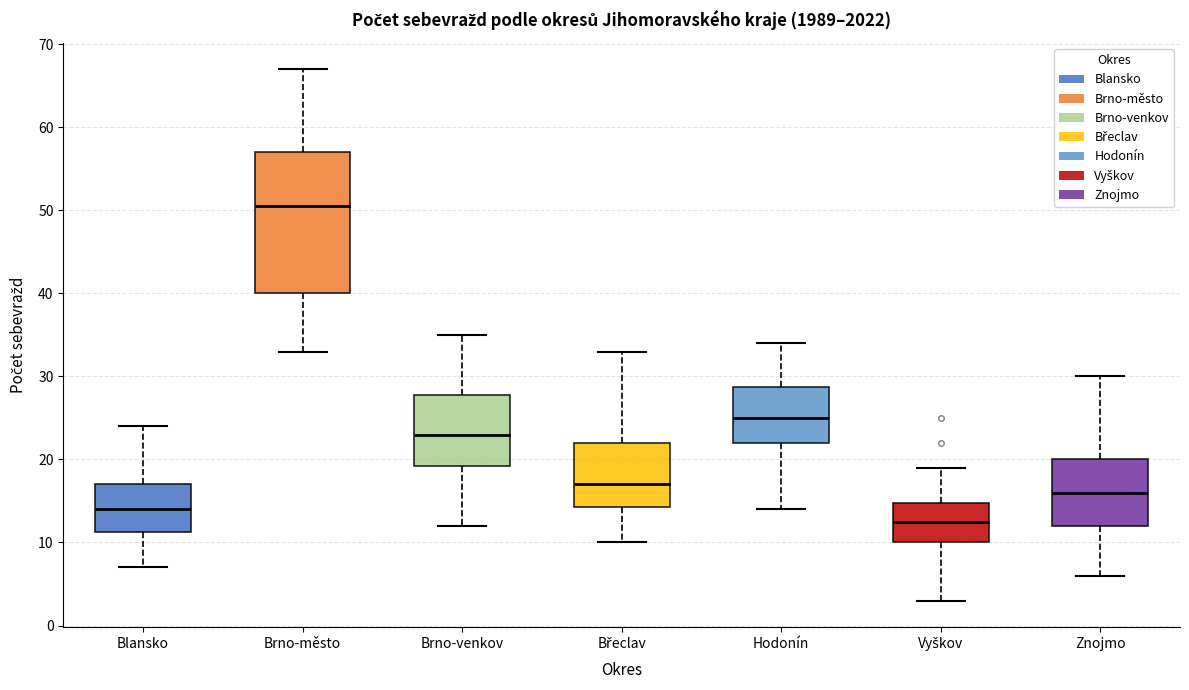

Reading left to right, read every box against the y-axis: the position of its median line, the range the box covers, and the ends of its whiskers. The values are not printed on the chart, so give them approximately, as read against the axis.

Blansko: median 14, box 11 to 17, whiskers 7 to 24
Brno-město: median 51, box 40 to 57, whiskers 33 to 67
Brno-venkov: median 23, box 19 to 28, whiskers 12 to 35
Břeclav: median 17, box 14 to 22, whiskers 10 to 33
Hodonín: median 25, box 22 to 29, whiskers 14 to 34
Vyškov: median 13, box 10 to 15, whiskers 3 to 19
Znojmo: median 16, box 12 to 20, whiskers 6 to 30